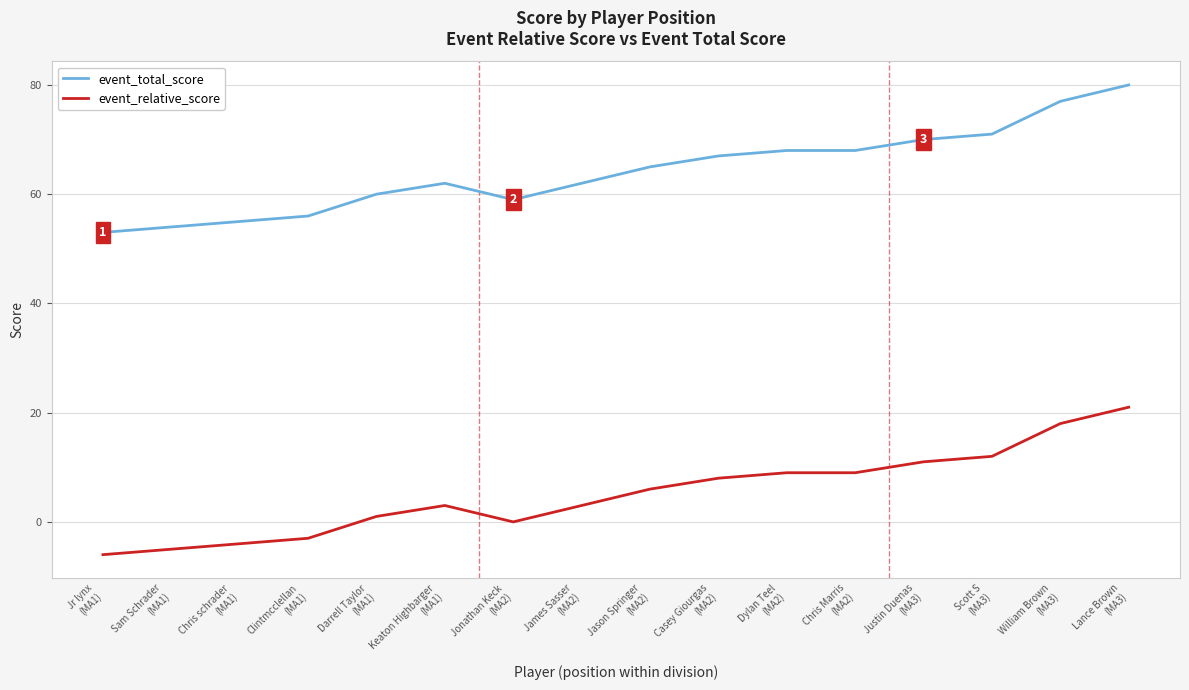

What position from the right is Justin Duenas
(MA3)?

4